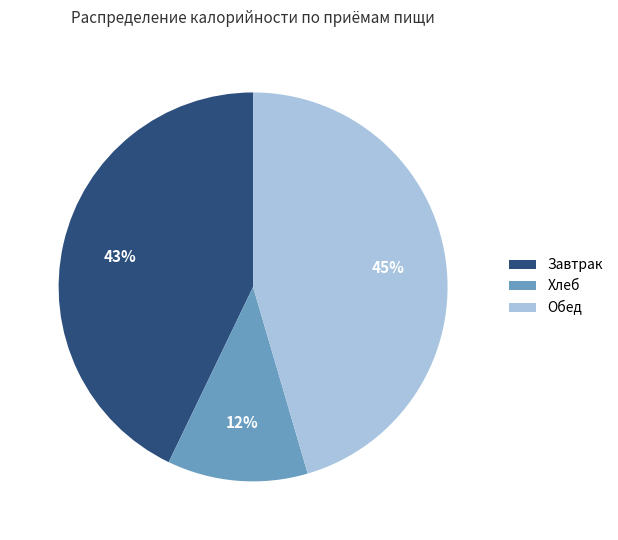

Which has a higher value, Завтрак or Обед?

Обед